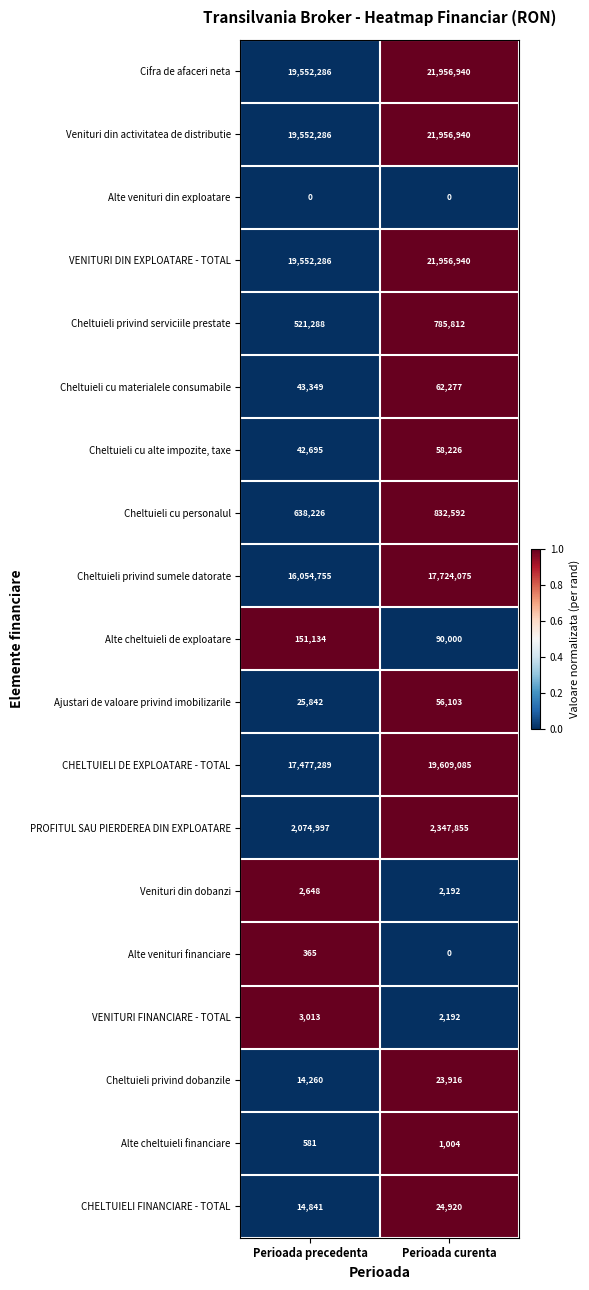

What is the minimum value for Cheltuieli cu personalul?

638226